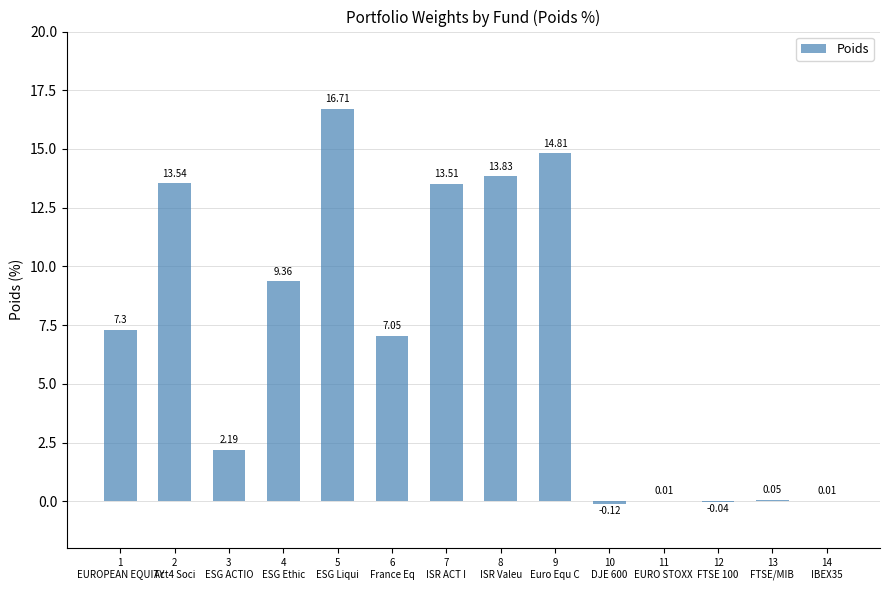

At which label does the data first exceed 7?

1
EUROPEAN EQUITY